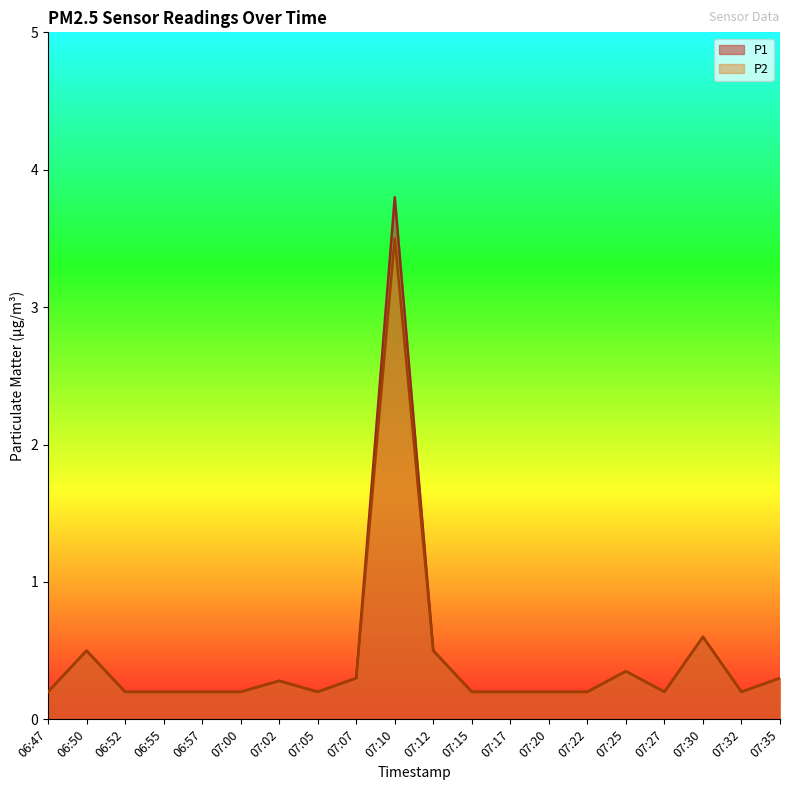

Is the value of P2 at 06:55 greater than the value of P1 at 07:12?

No